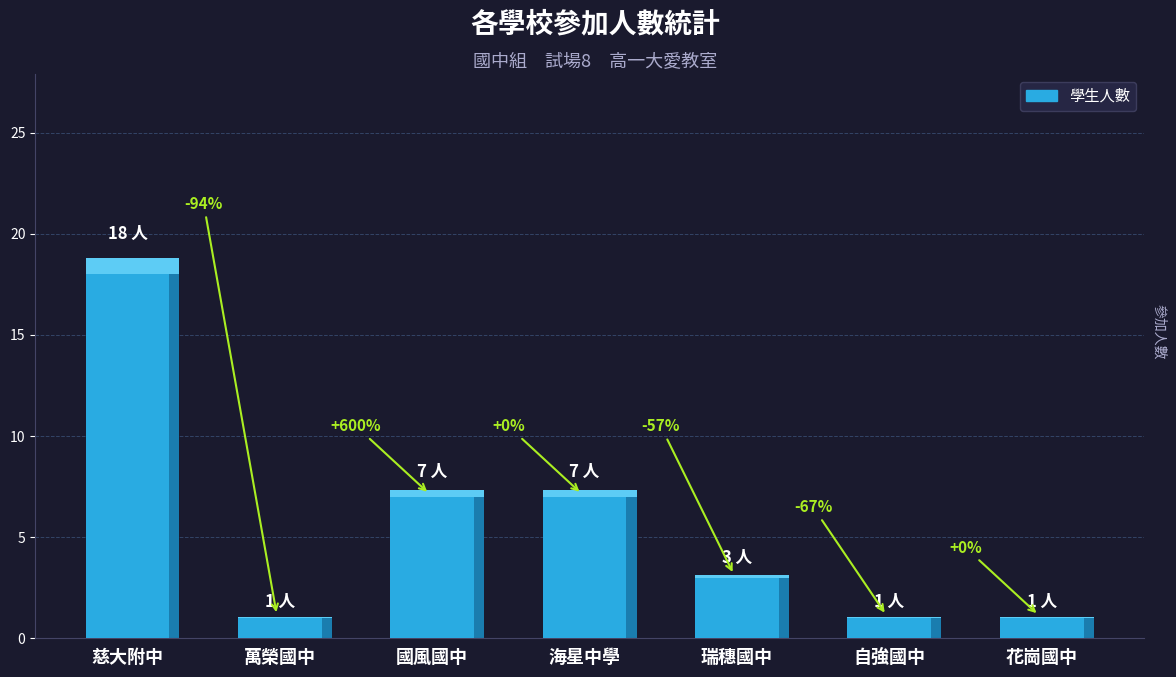

What is the sum of the values at 慈大附中 and 海星中學?

25